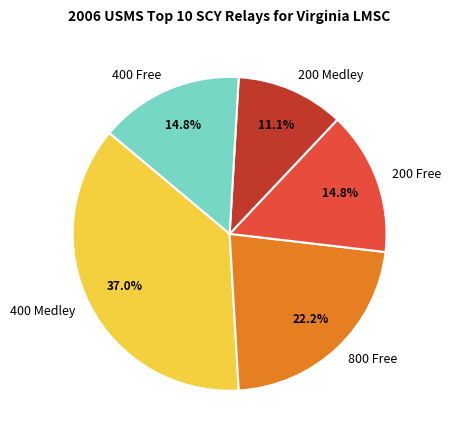

Does 400 Free account for over 50% of the chart?

No